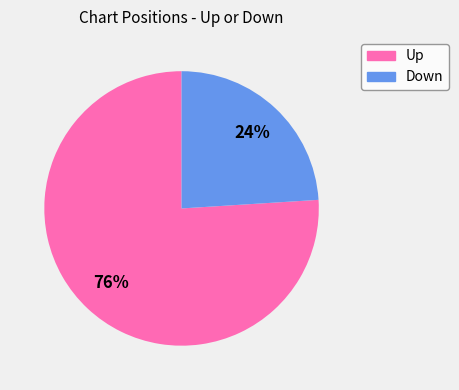

What is the majority slice?

Up